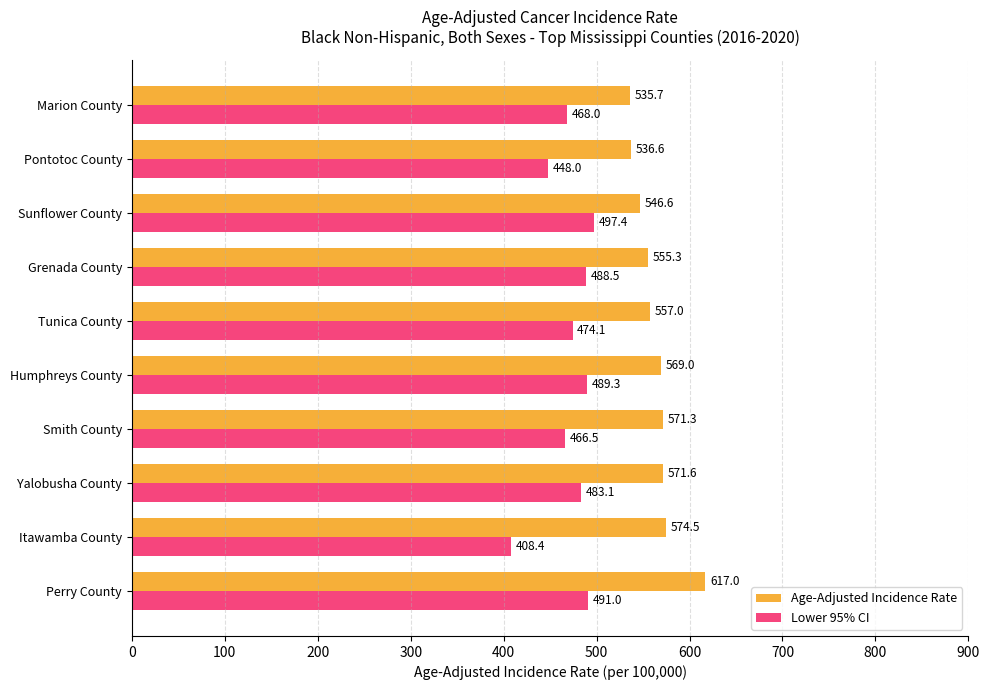

Is it true that Age-Adjusted Incidence Rate equals 617.0 at Perry County?

True